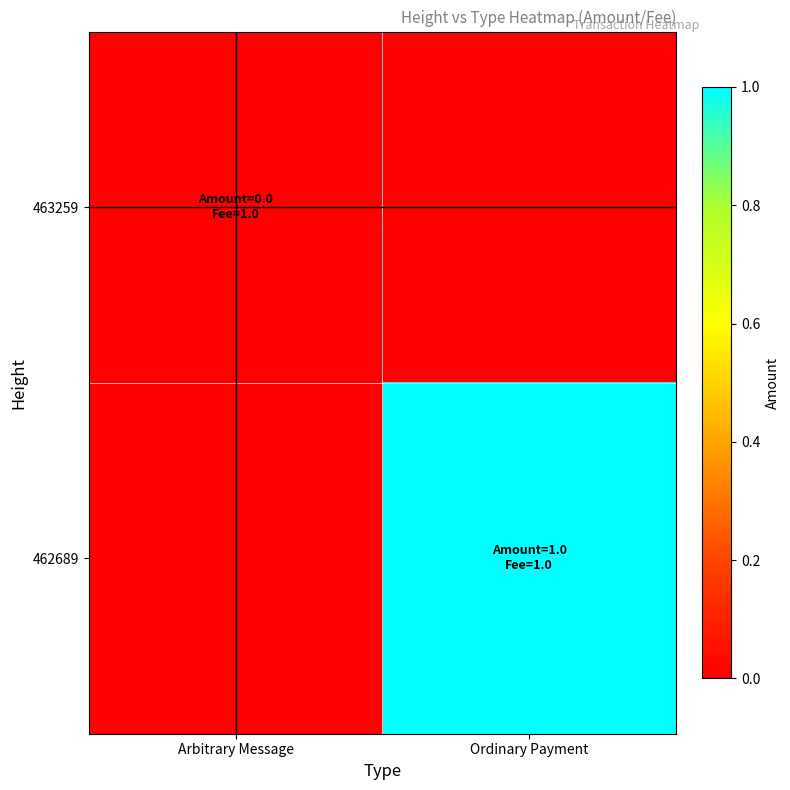

Which series has the widest spread of values?

462689